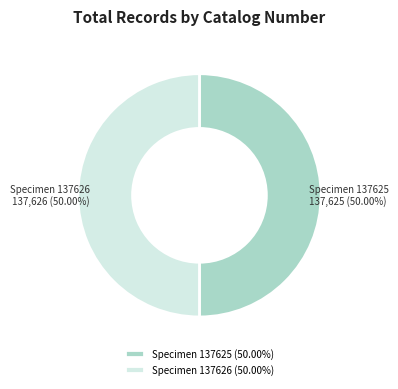

Is the sum of Specimen 137625 (50.00%) and Specimen 137626 (50.00%) greater than half?

Yes